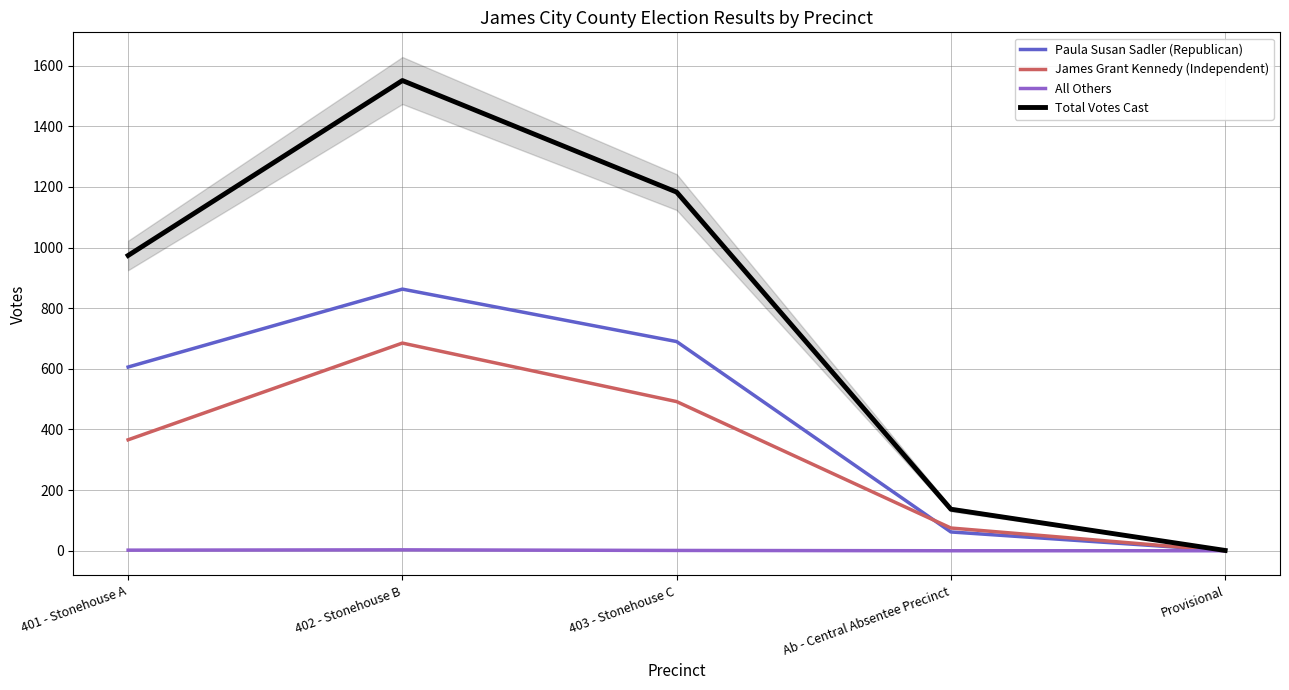

Reading right to left, extract all data points from this chart.

Paula Susan Sadler (Republican): Provisional=1	Ab - Central Absentee Precinct=62	403 - Stonehouse C=690	402 - Stonehouse B=863	401 - Stonehouse A=606
James Grant Kennedy (Independent): Provisional=0	Ab - Central Absentee Precinct=75	403 - Stonehouse C=492	402 - Stonehouse B=685	401 - Stonehouse A=366
All Others: Provisional=0	Ab - Central Absentee Precinct=0	403 - Stonehouse C=1	402 - Stonehouse B=3	401 - Stonehouse A=2
Total Votes Cast: Provisional=1	Ab - Central Absentee Precinct=137	403 - Stonehouse C=1183	402 - Stonehouse B=1551	401 - Stonehouse A=974